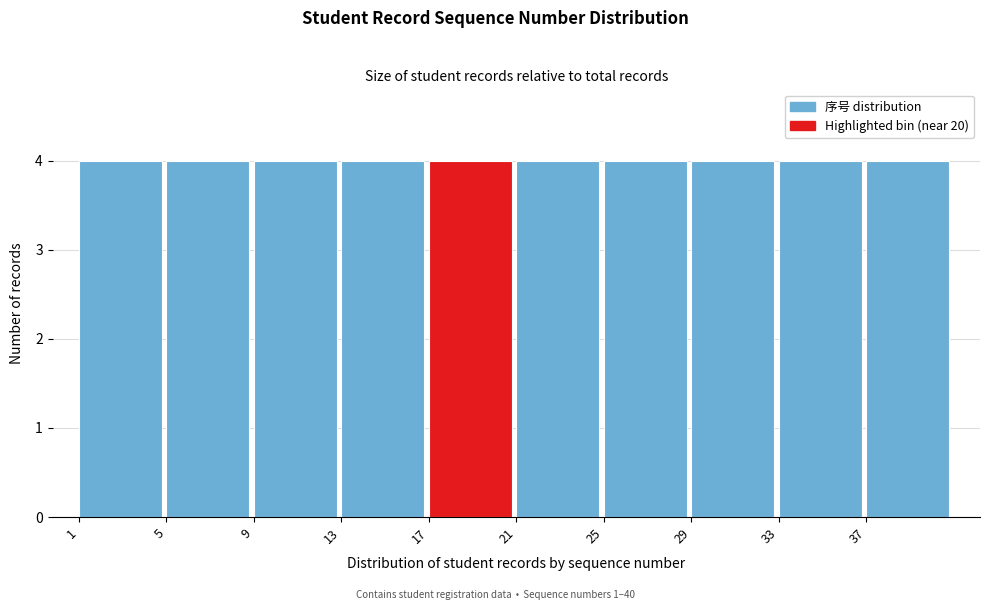

How tall is the bar that spans 25 to 29 on the x-axis? The values are not printed on the chart, so give them approximately, as read against the axis.

4